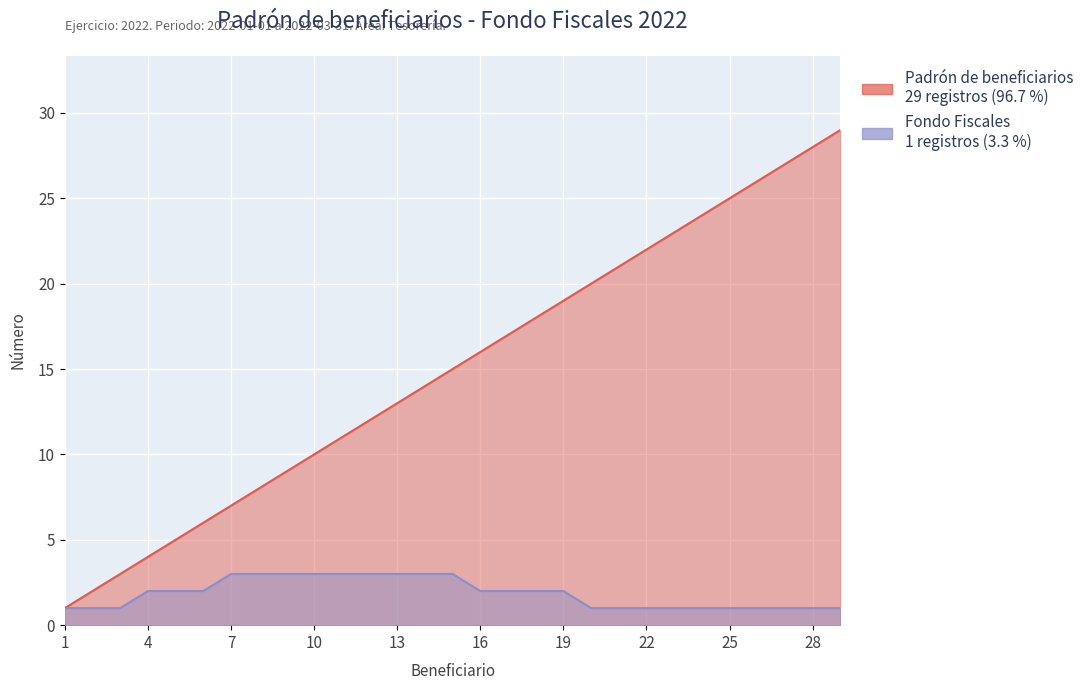

True or false: Padrón de beneficiarios and Fondo Fiscales cross at least once.

False